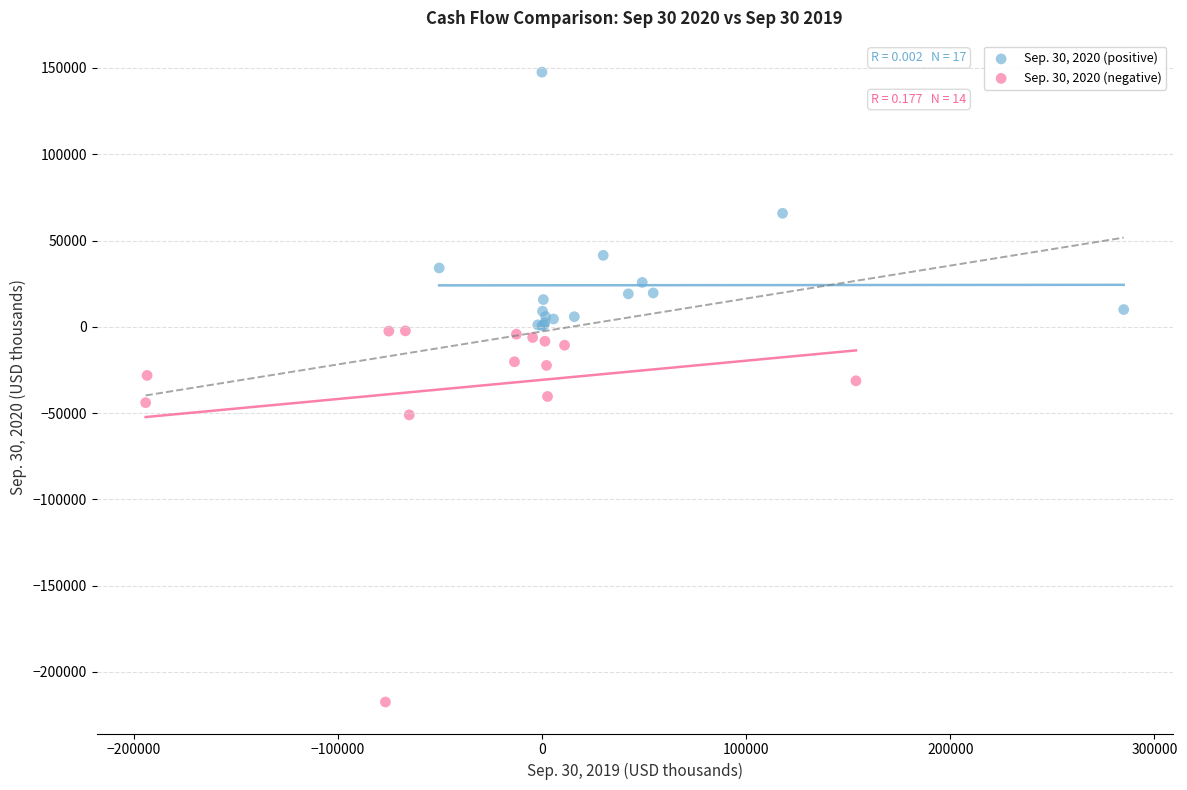

Which series reaches the minimum Y coordinate?

Sep. 30, 2020 (negative)